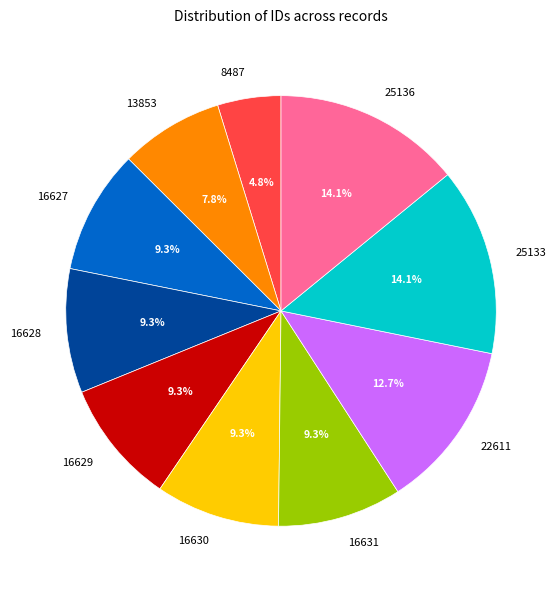

Which slice is the smallest?

8487